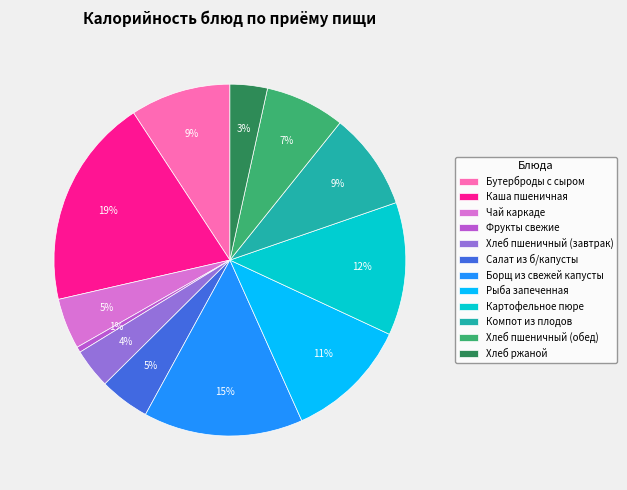

How many segments does this pie chart have?

12